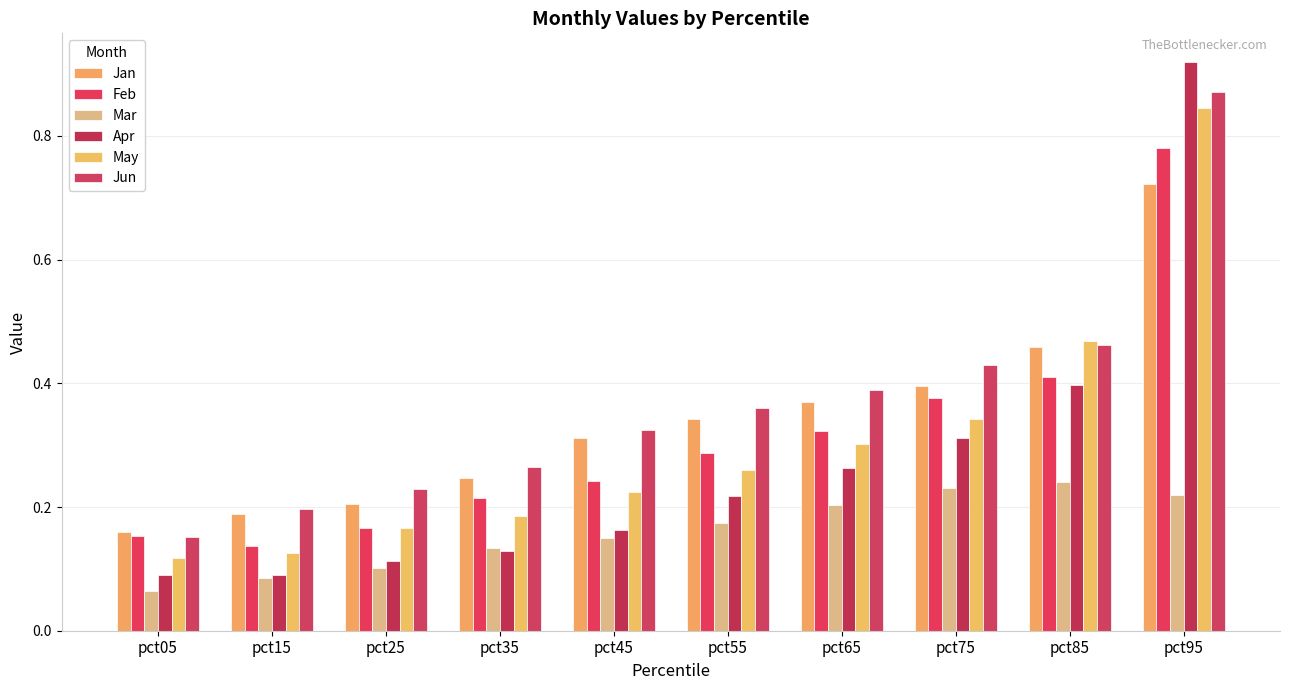

The value of Feb at pct75 is 0.6. True or false?

False